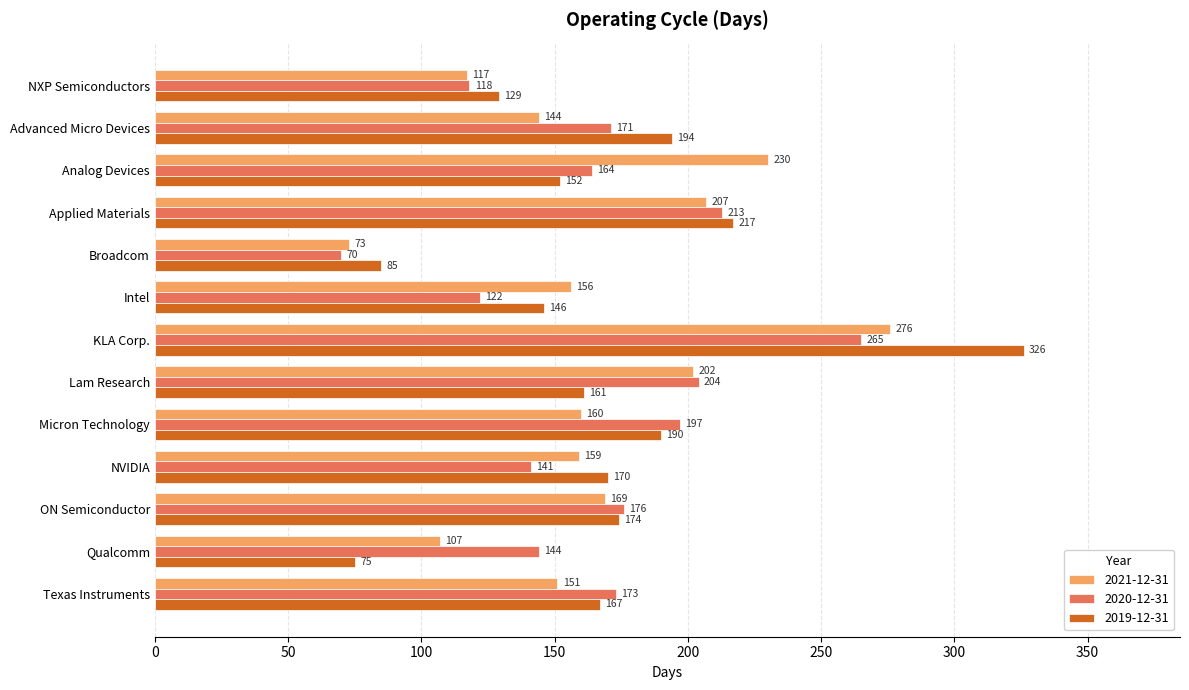

The 2020-12-31 series shows 164 at Analog Devices. True or false?

True